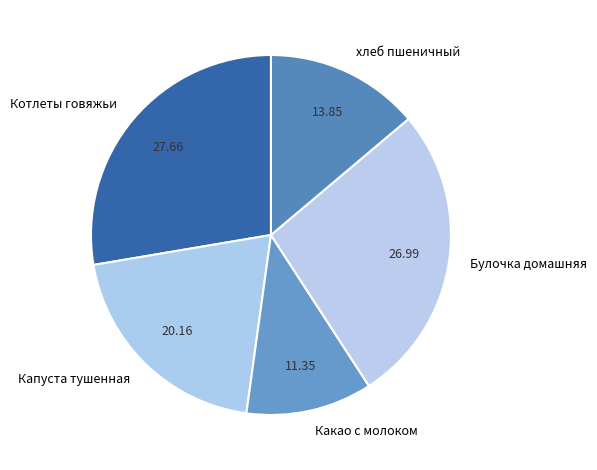

Is it true that Булочка домашняя is 27% of the pie?

True